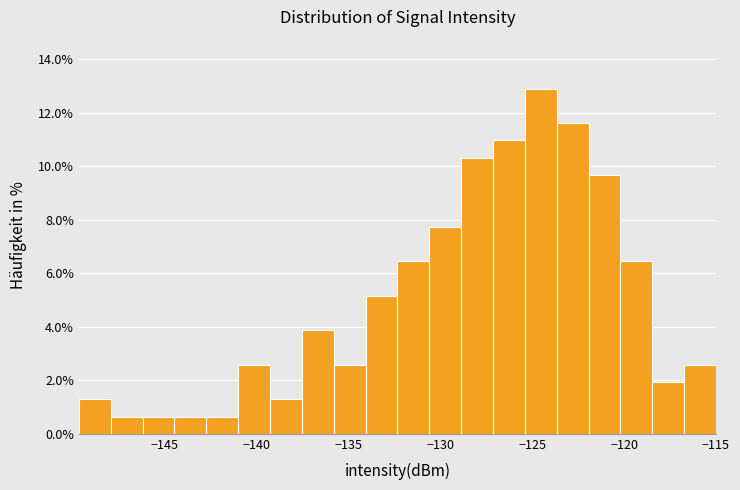

Read against the x-axis, roughly where is the centre of the tallest bar?

-124.5